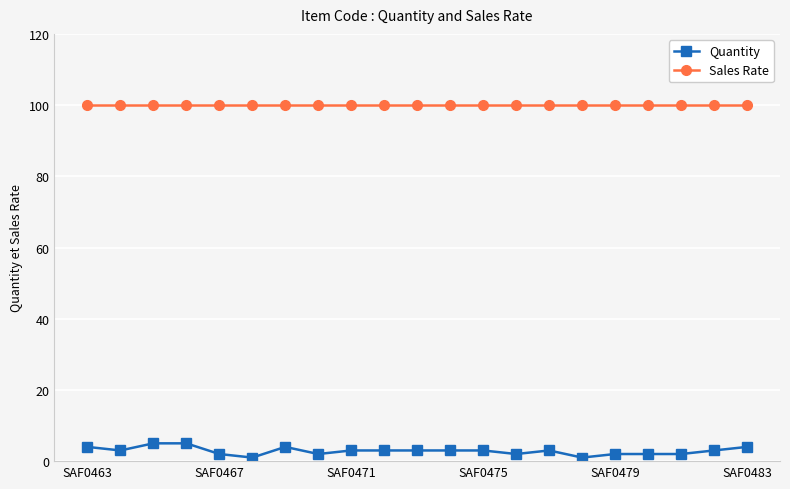

Which series has the largest range (max minus min)?

Quantity